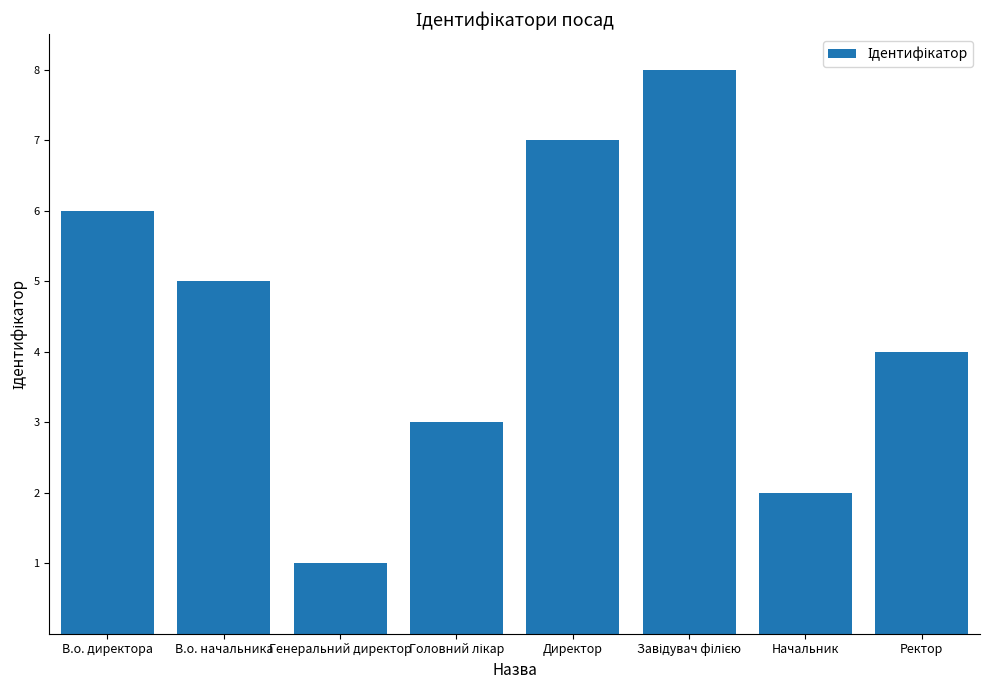

Which label corresponds to the smallest value in the chart?

Генеральний директор